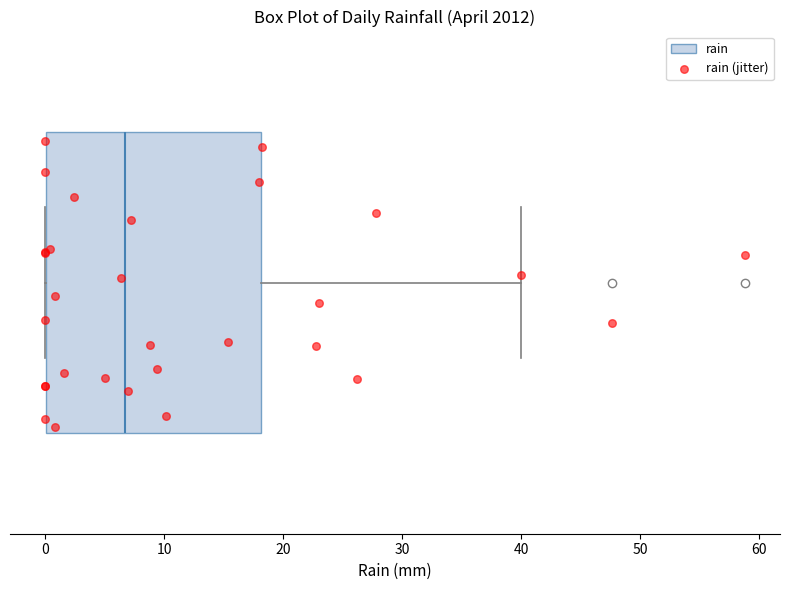

Where is the left edge of the box on the x-axis? The values are not printed on the chart, so give them approximately, as read against the axis.

0